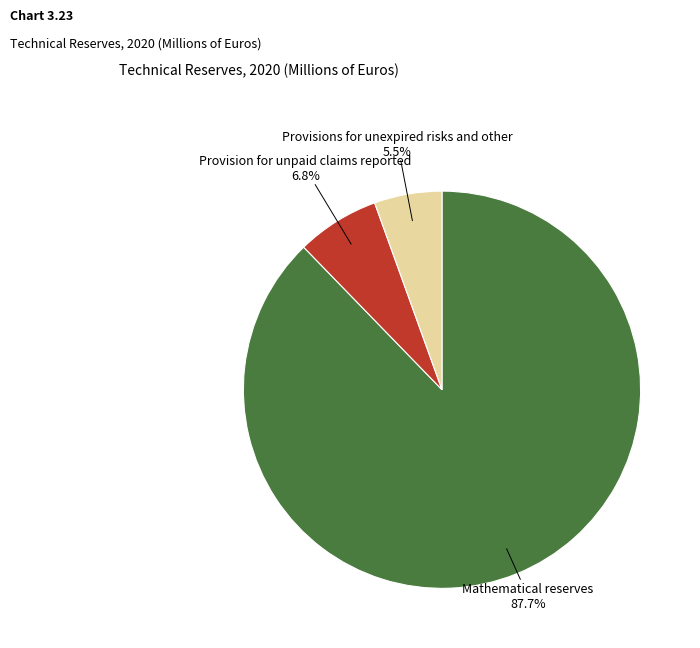

Does any single category account for the majority?

Yes